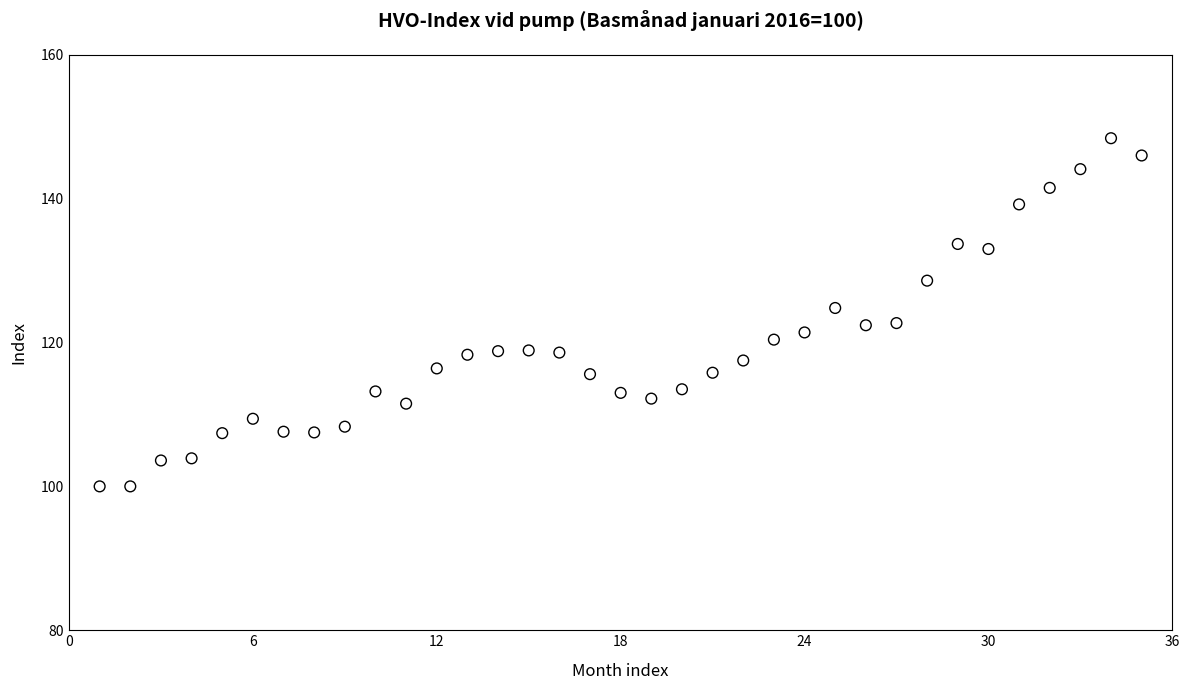

What is the range of Y values (max minus min)?

48.4